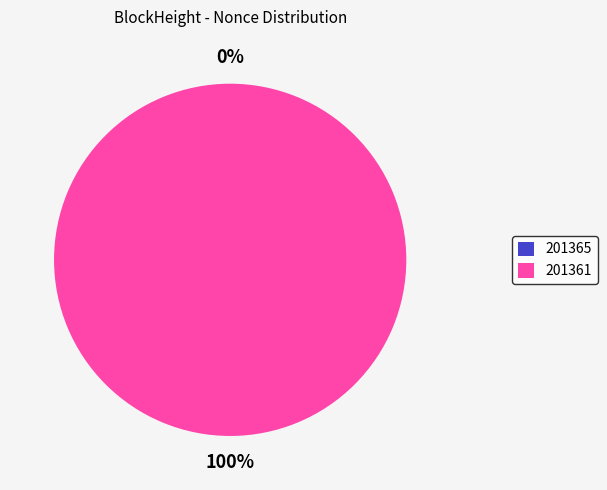

To the nearest percent, what is the difference between the largest and smallest slice percentages?

100%